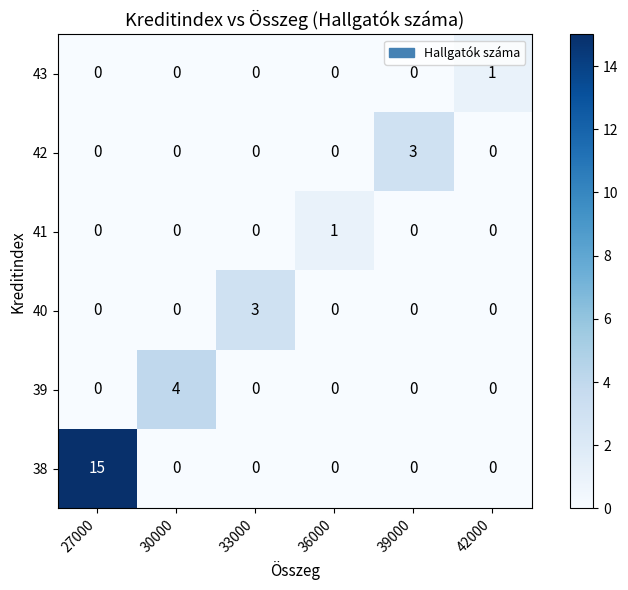

Between 27000 and 30000, which series saw the biggest shift?

38